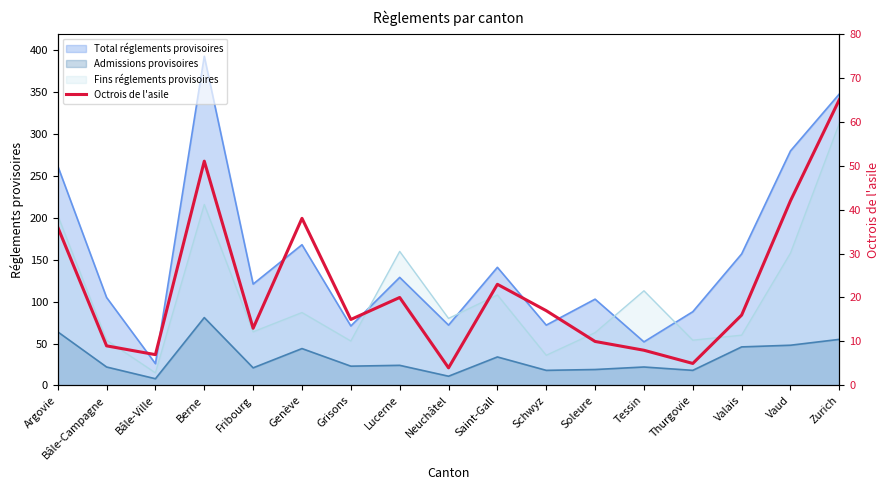

At which category does the data reach its first local valley?

Bâle-Ville